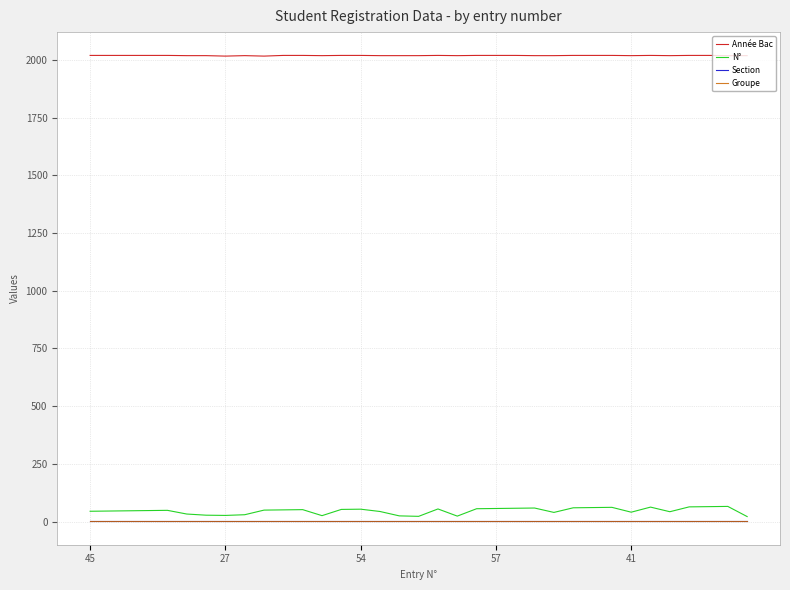

Does the chart display data point markers on the line(s)?

No